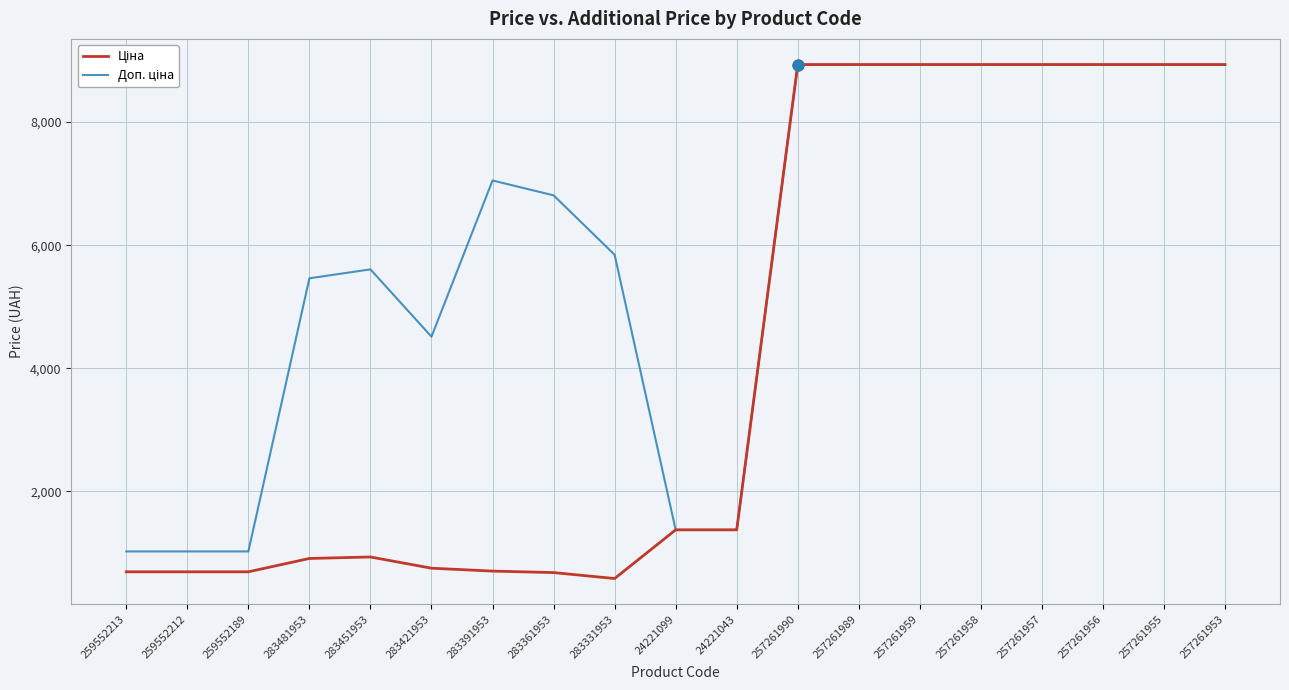

What is the total value across all series at 259552213?

1718.3